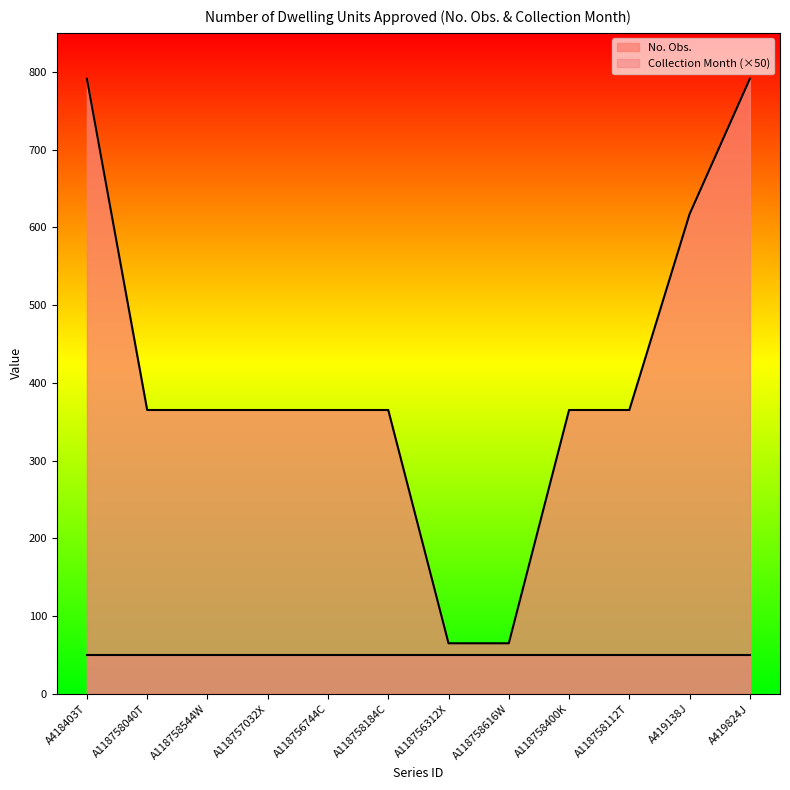

What is the value of the 3rd point from the left?

365